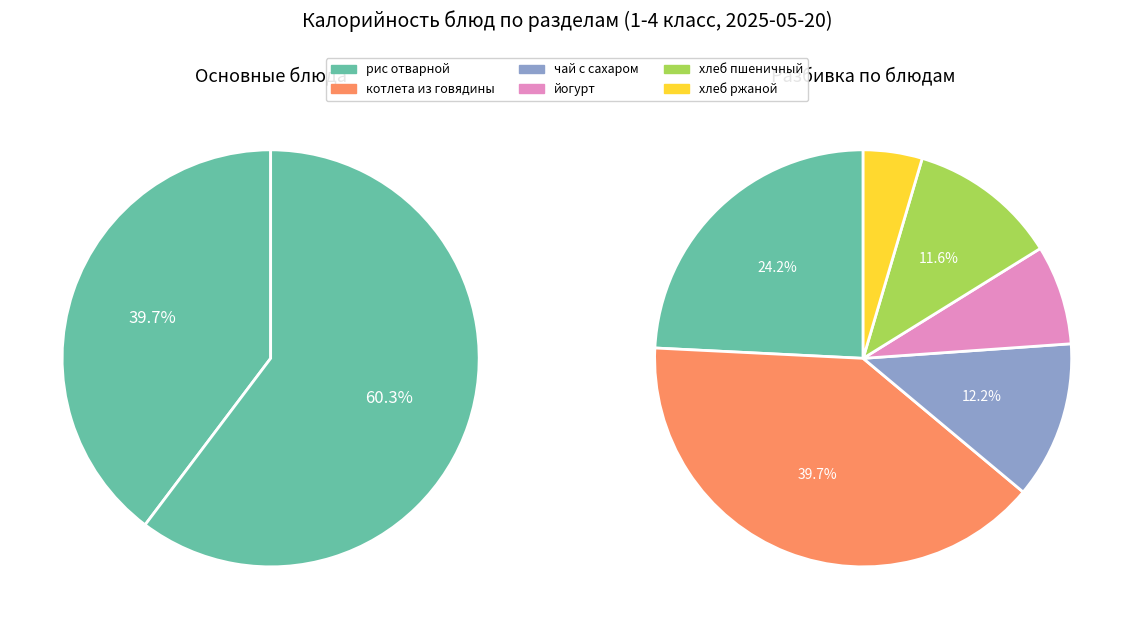

What percentage do хлеб ржаной and чай с сахаром together represent?

16.8%